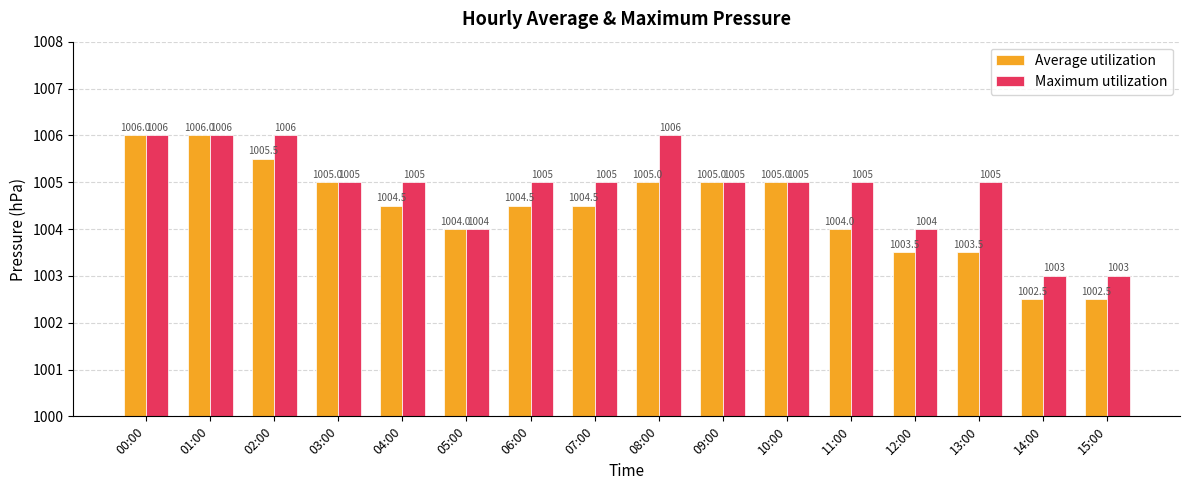

Which series has the largest range (max minus min)?

Average utilization